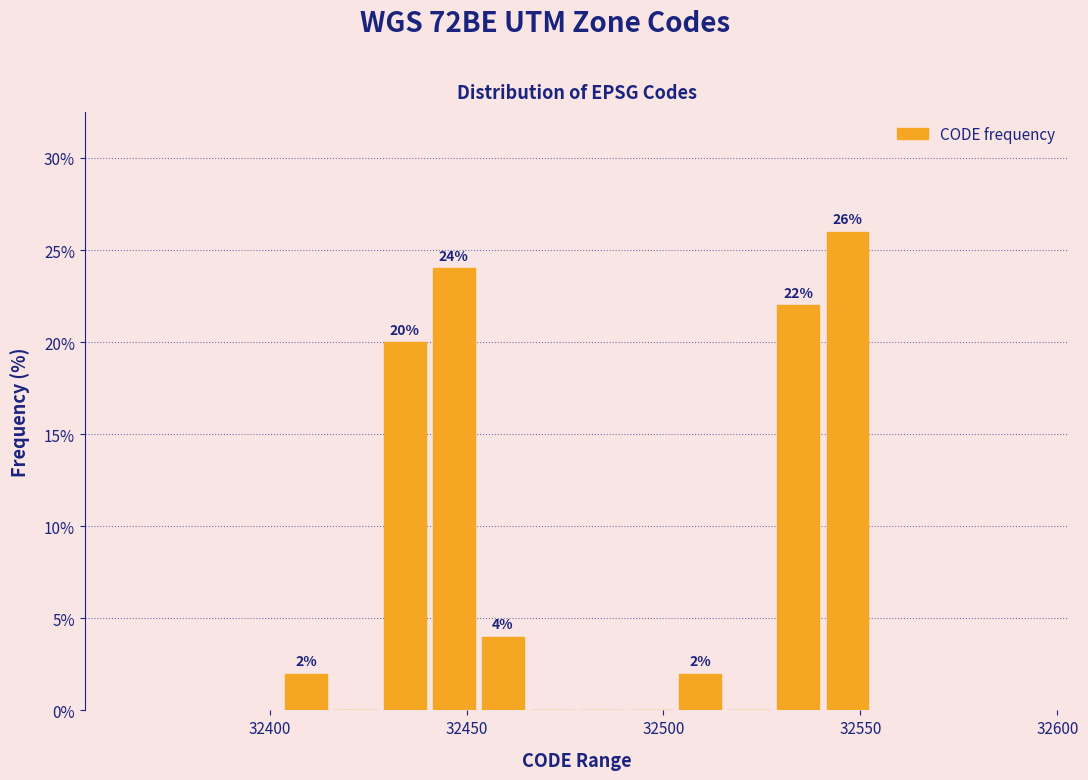

Around what value on the x-axis is the tallest bar? Give the approximate position of its centre, as read against the axis.

32545